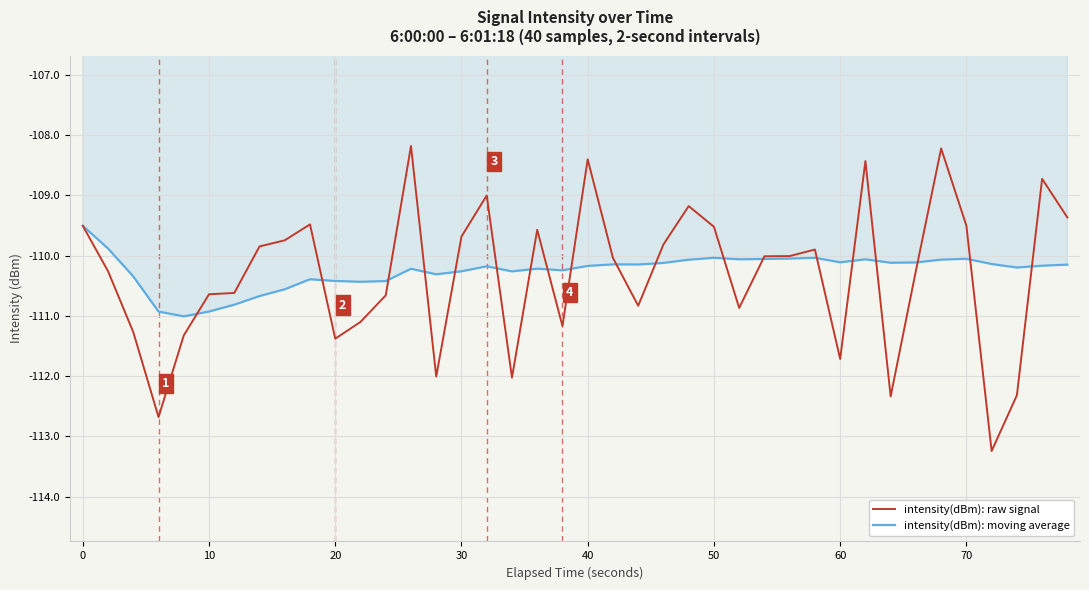

List the series in order of their peak value, highest first.

intensity(dBm): raw signal, intensity(dBm): moving average